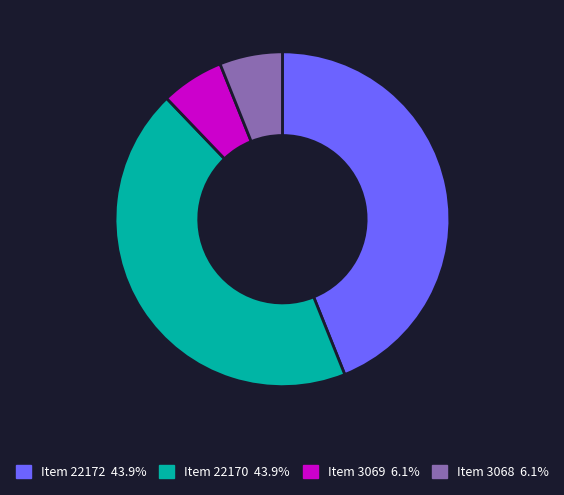

Is there a majority slice in this chart?

No